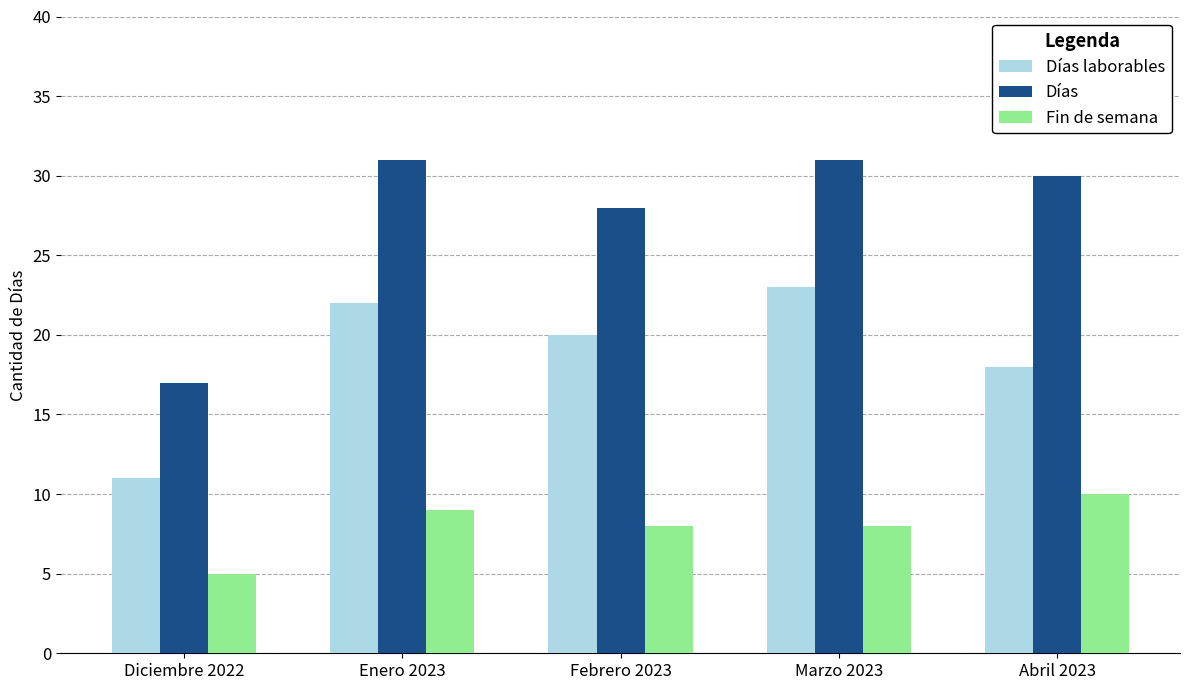

Which series has the largest range (max minus min)?

Días